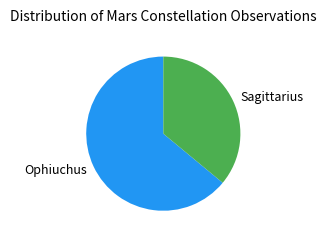

Is it true that Ophiuchus is 55% of the pie?

False